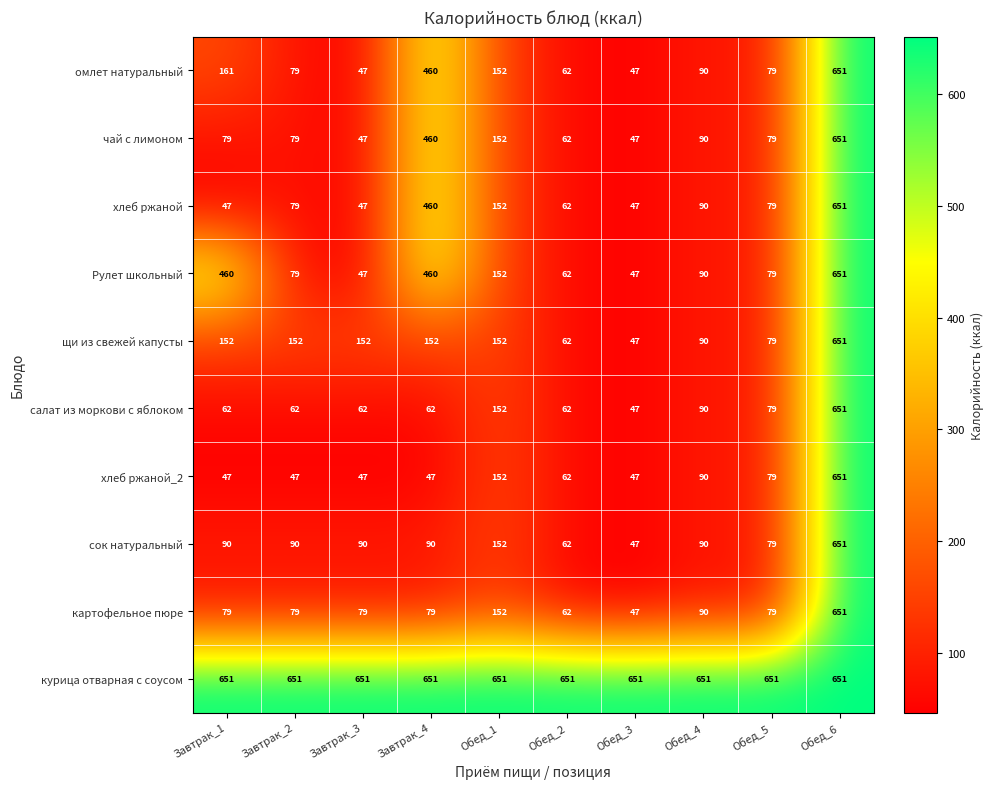

At how many categories does at least one series exceed 165?

10